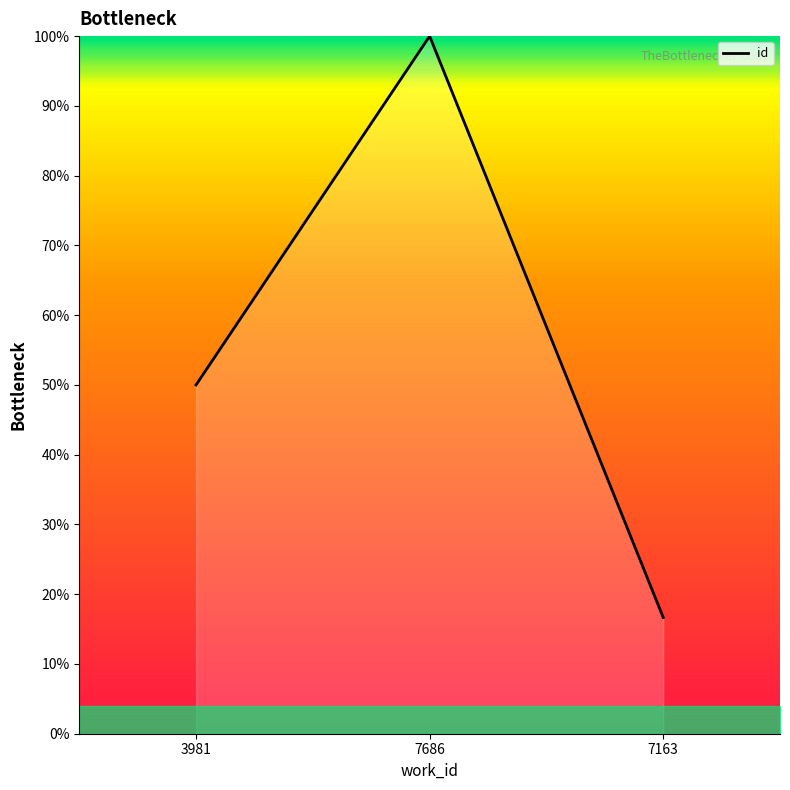

List the labels in order of value, smallest first.

7163, 3981, 7686